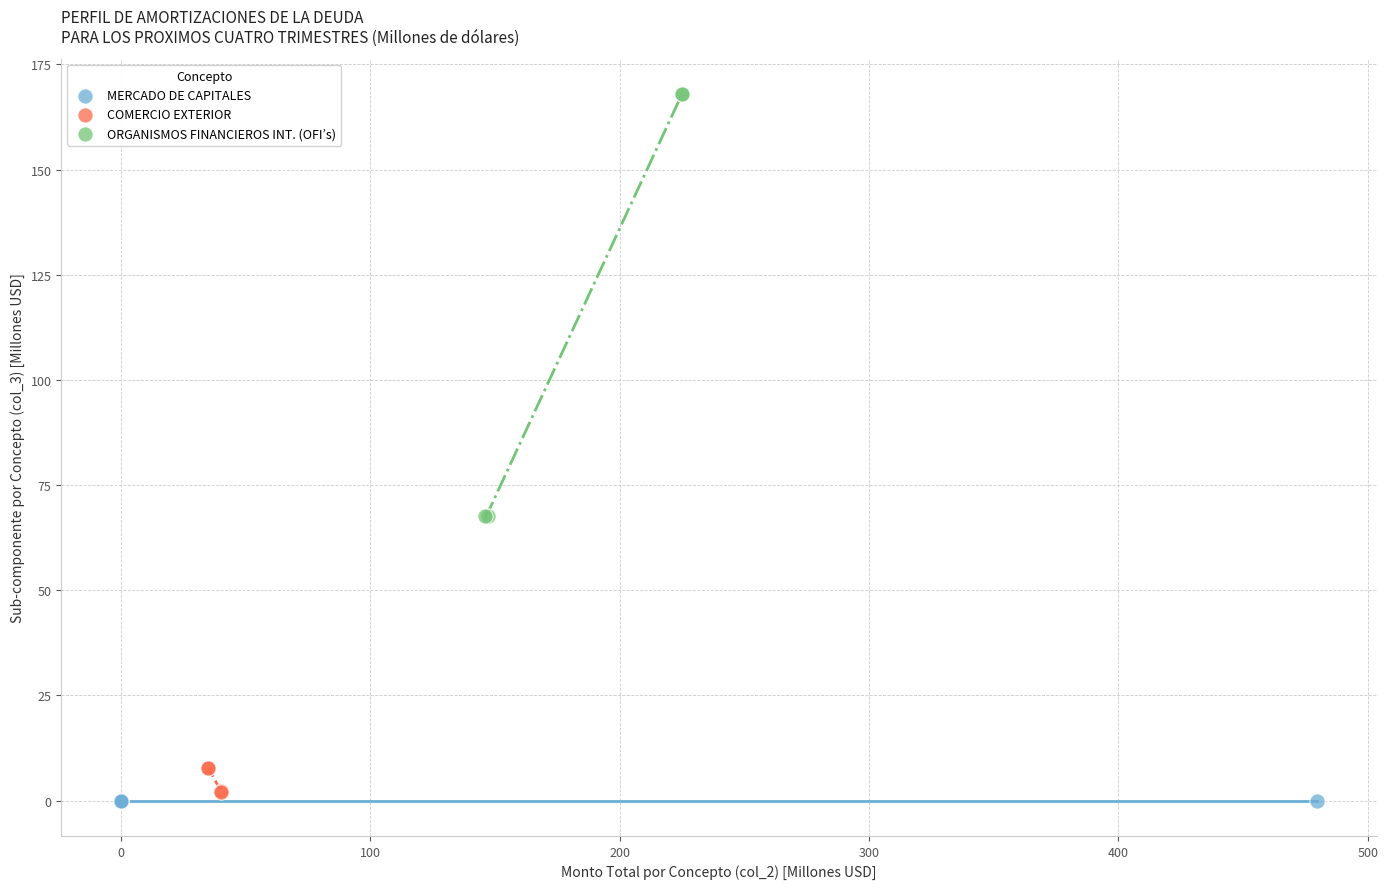

Which series reaches the maximum Y coordinate?

ORGANISMOS FINANCIEROS INT. (OFI’s)